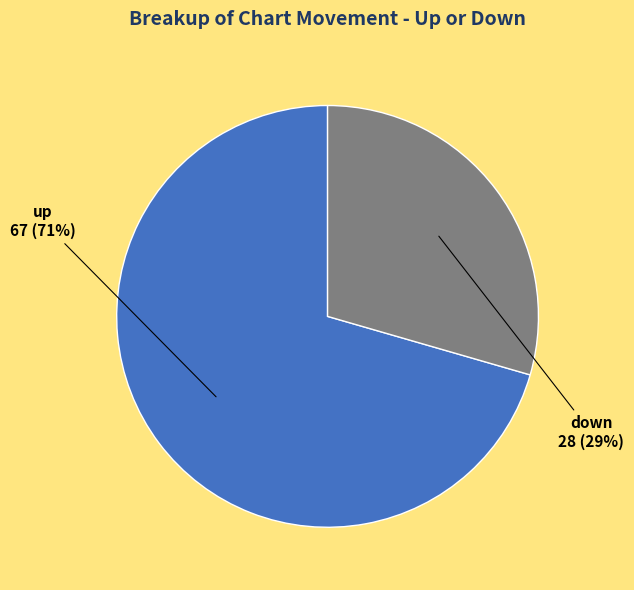

Count the number of slices in the pie.

2